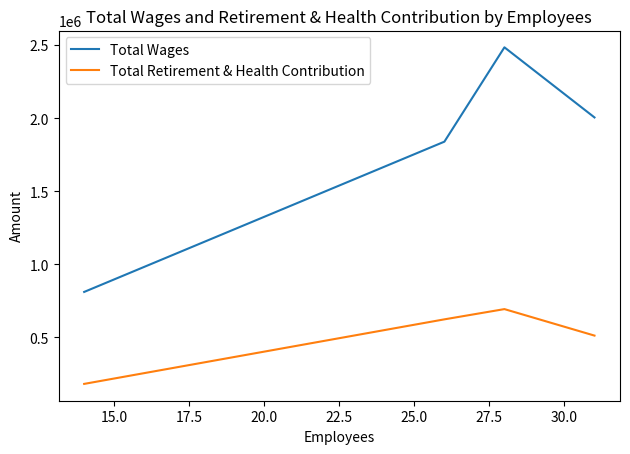

List the series in order of their peak value, lowest first.

Total Retirement & Health Contribution, Total Wages